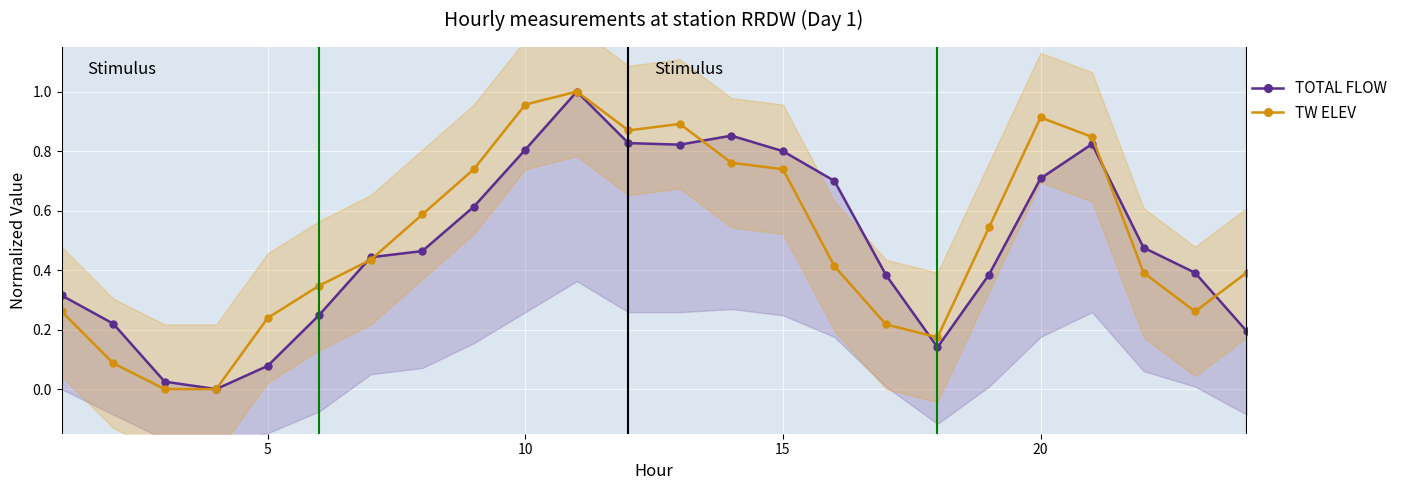

Which has a higher value, 14 or 25?

14